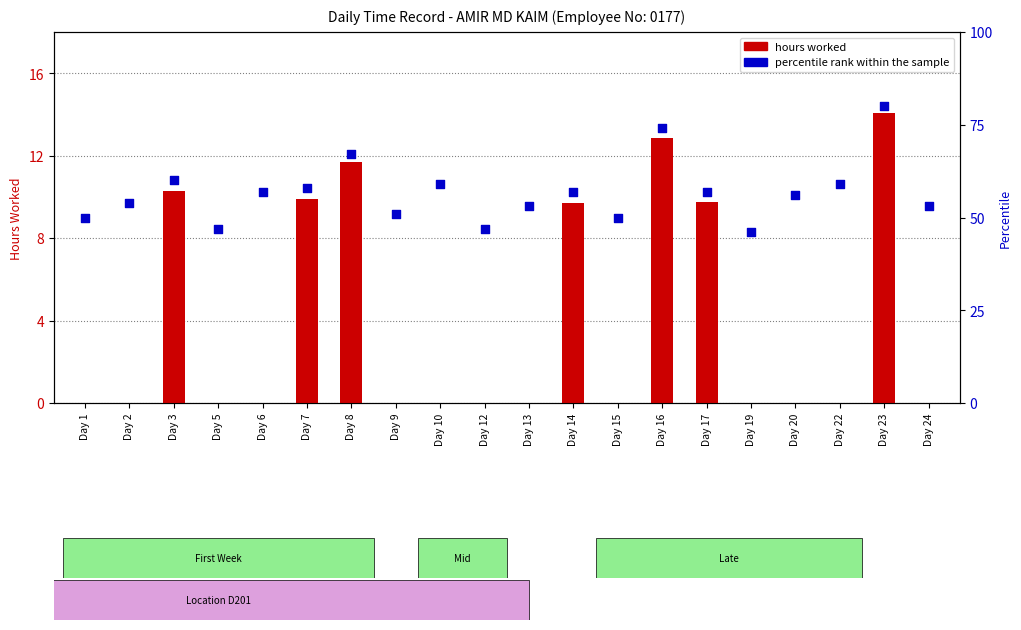

Which series has the largest total across all categories?

percentile rank within the sample